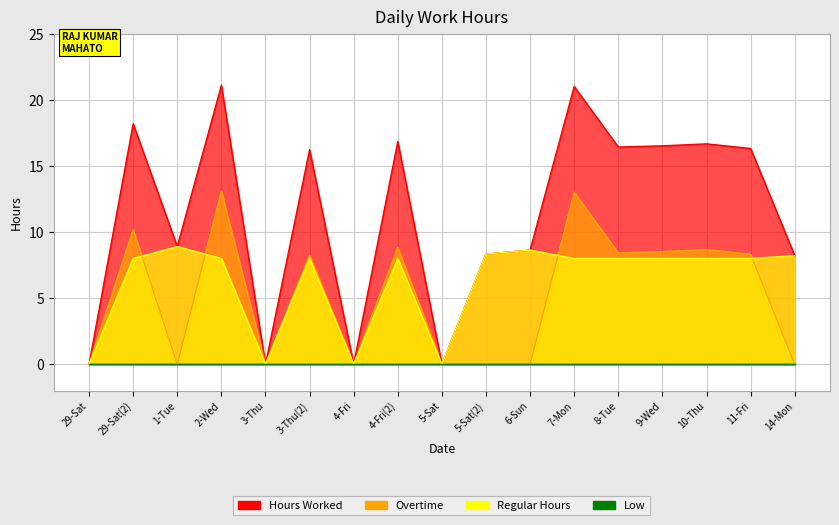

How many values in the Overtime series exceed 8?

9